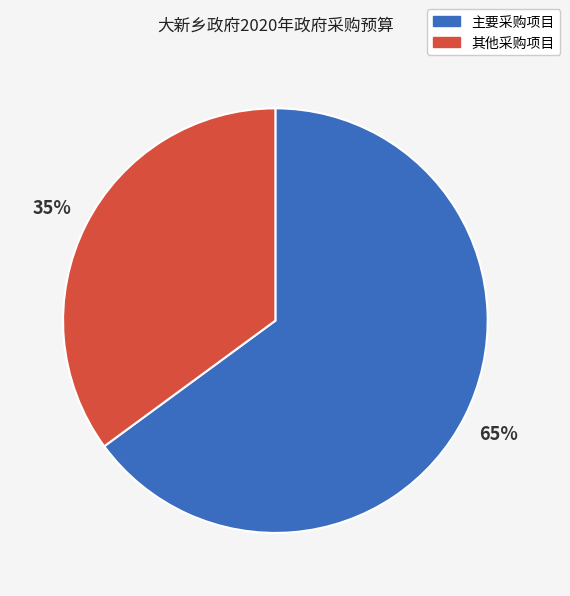

Rank the categories by value from lowest to highest.

其他采购项目, 主要采购项目